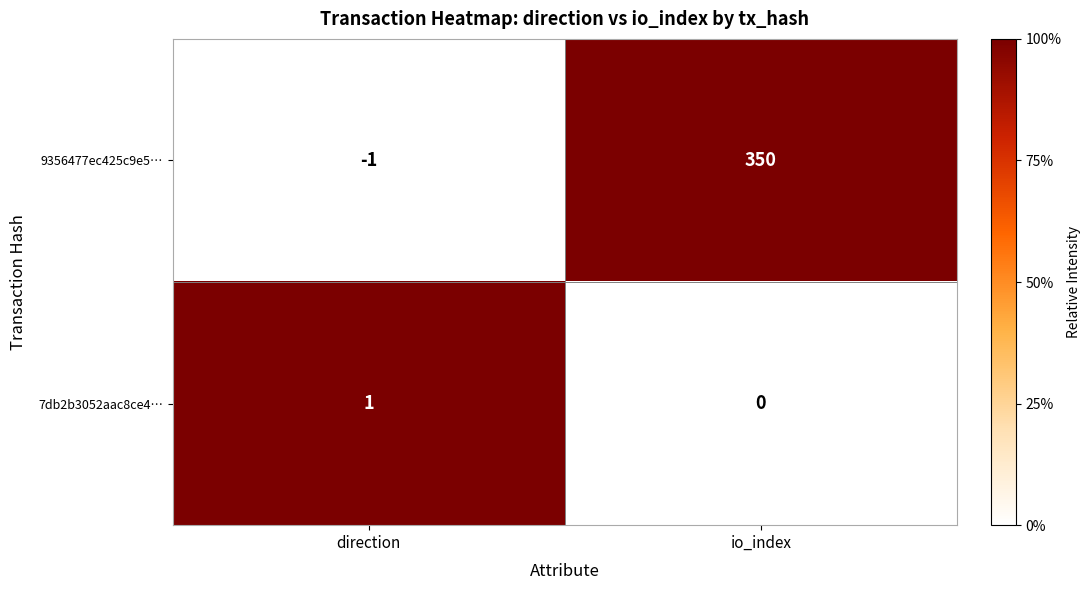

What is the sum of the 9356477ec425c9e5… values at direction and io_index?

349